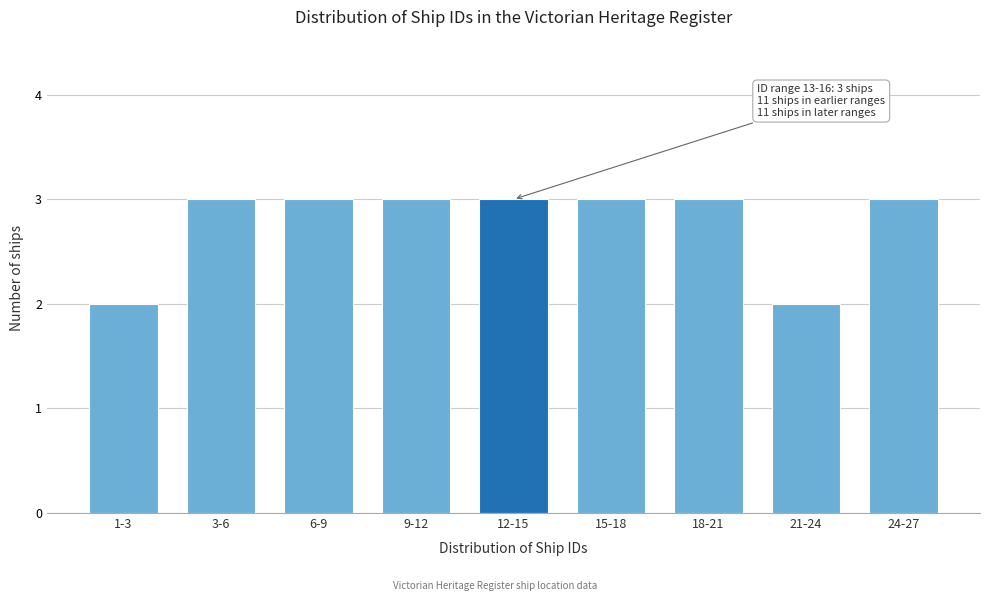

Reading right to left, transcribe all the data shown in this chart.

24-27=3	21-24=2	18-21=3	15-18=3	12-15=3	9-12=3	6-9=3	3-6=3	1-3=2